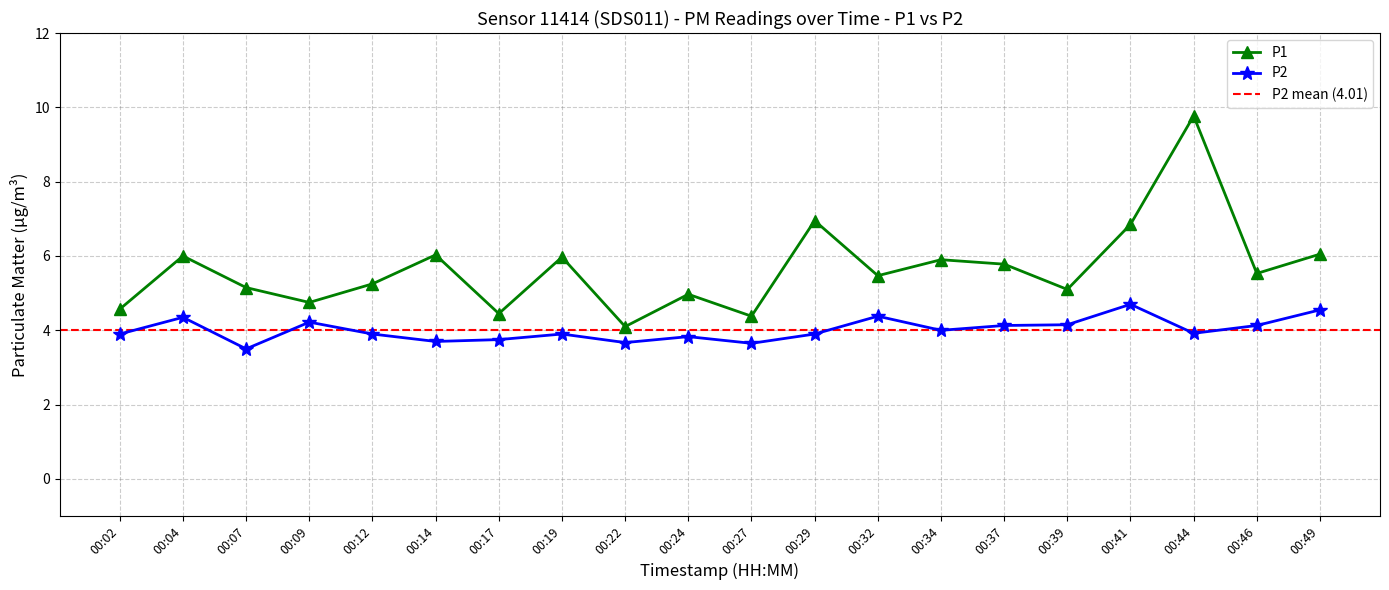

Is the value of P2 at 00:22 greater than the value of P1 at 00:32?

No